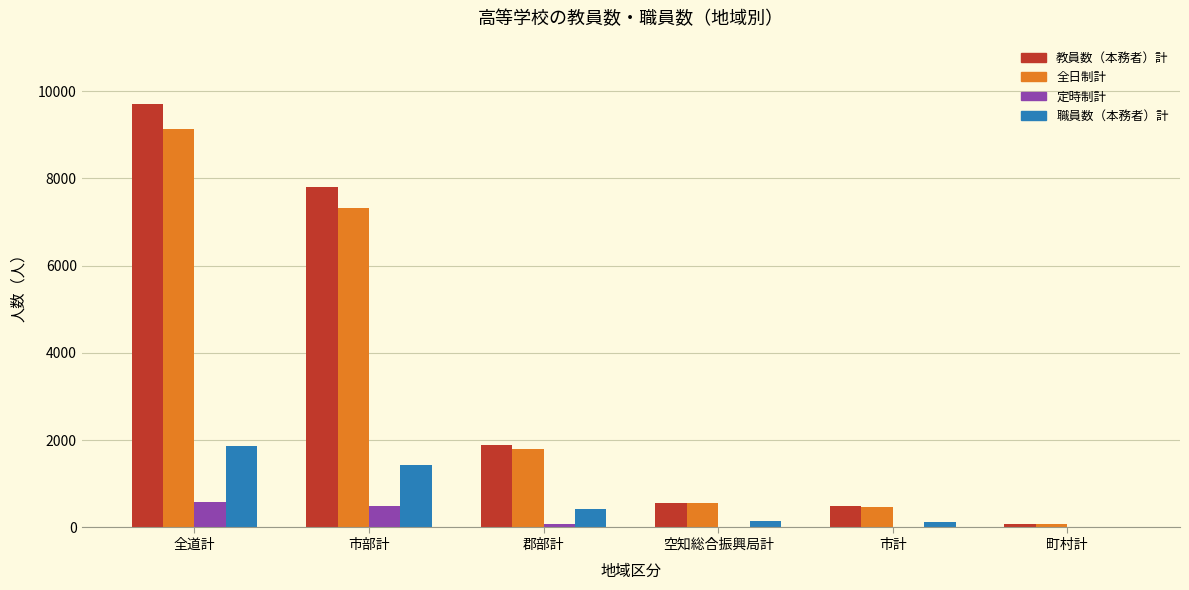

What is the approximate value of 全日制計 at 空知総合振興局計, to the nearest 100?

600